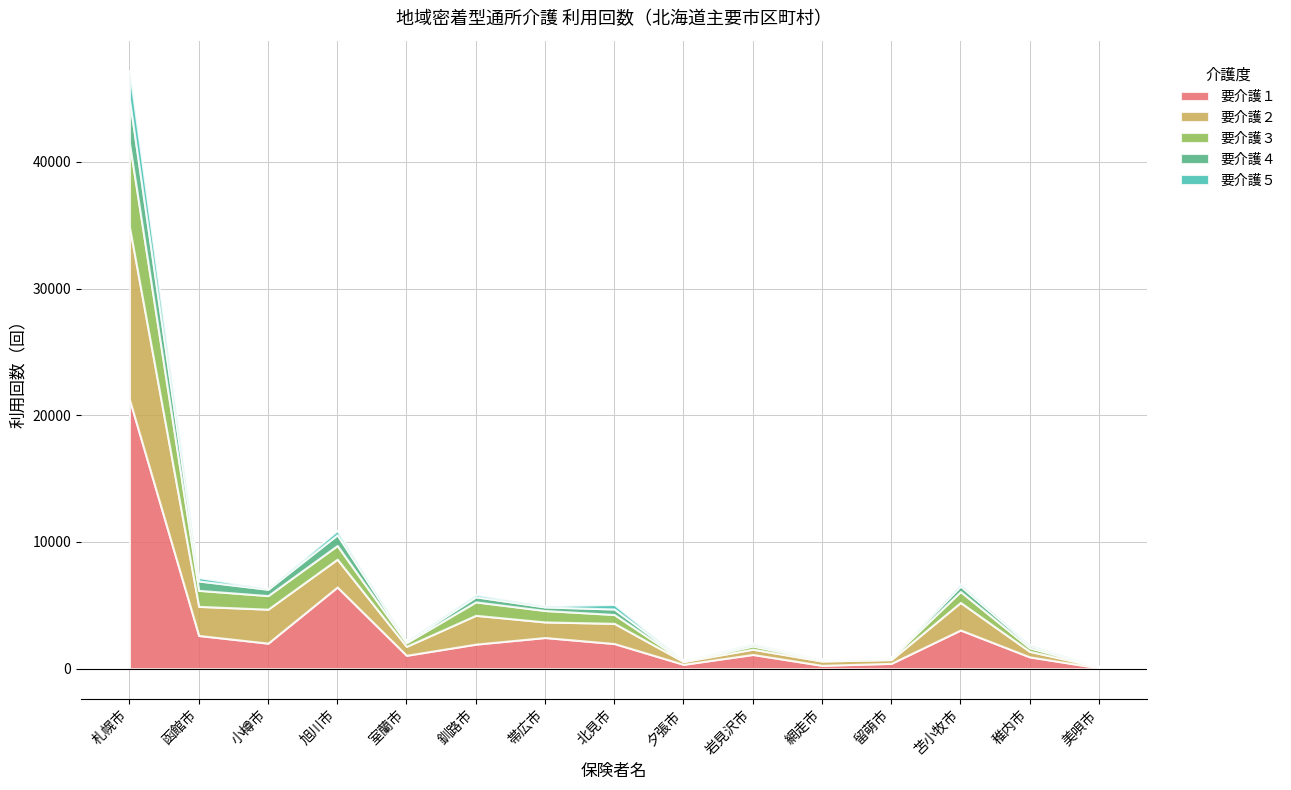

Where is the first local maximum for 要介護４?

旭川市